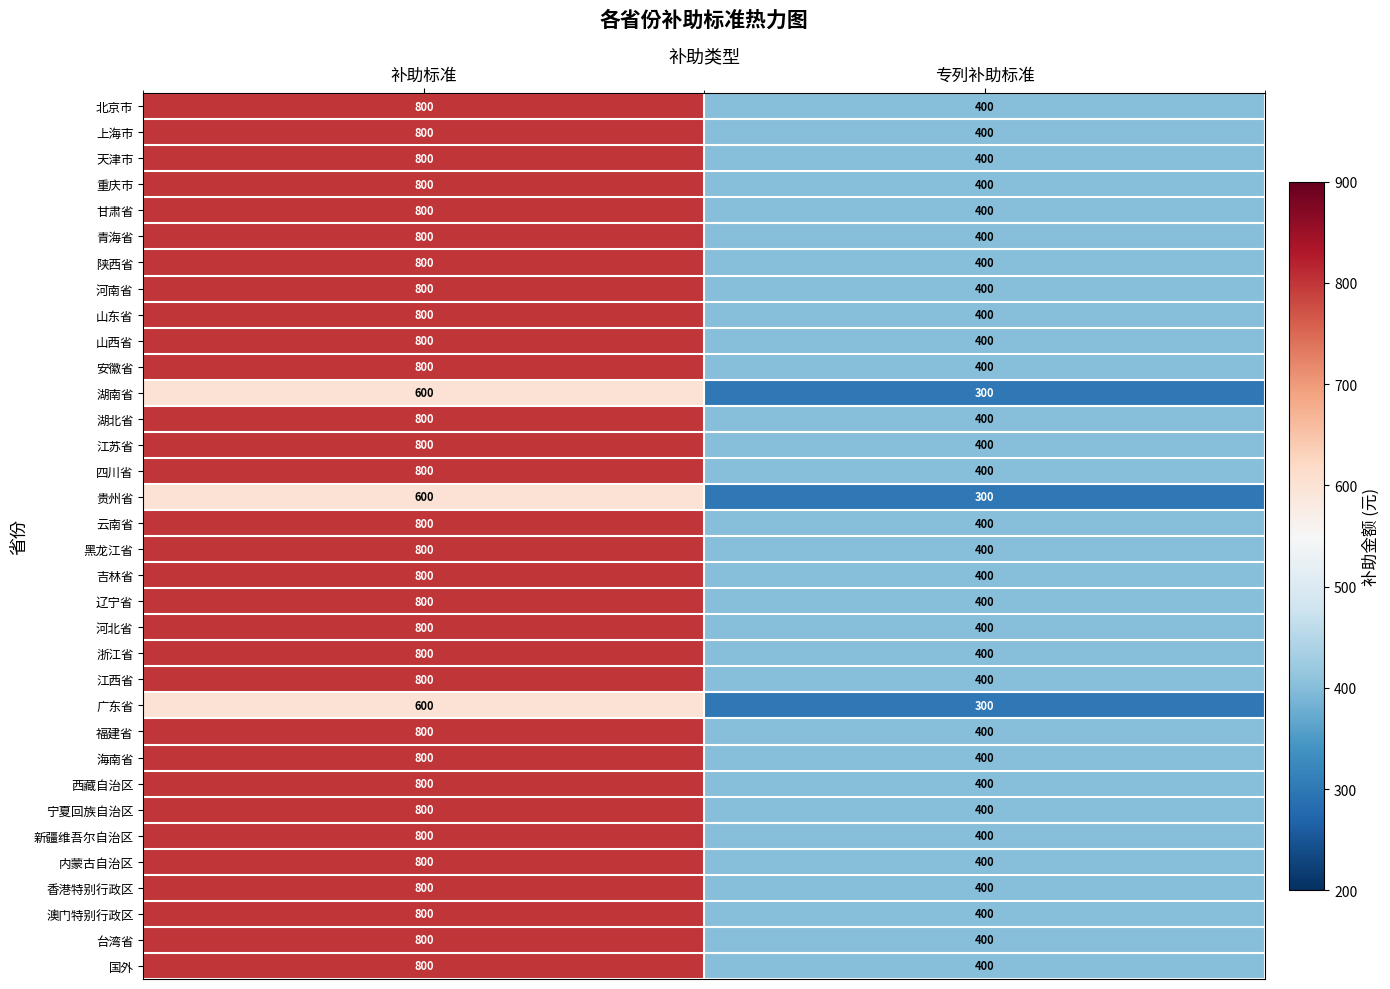

Is the value of 宁夏回族自治区 at 专列补助标准 greater than the value of 陕西省 at 补助标准?

No